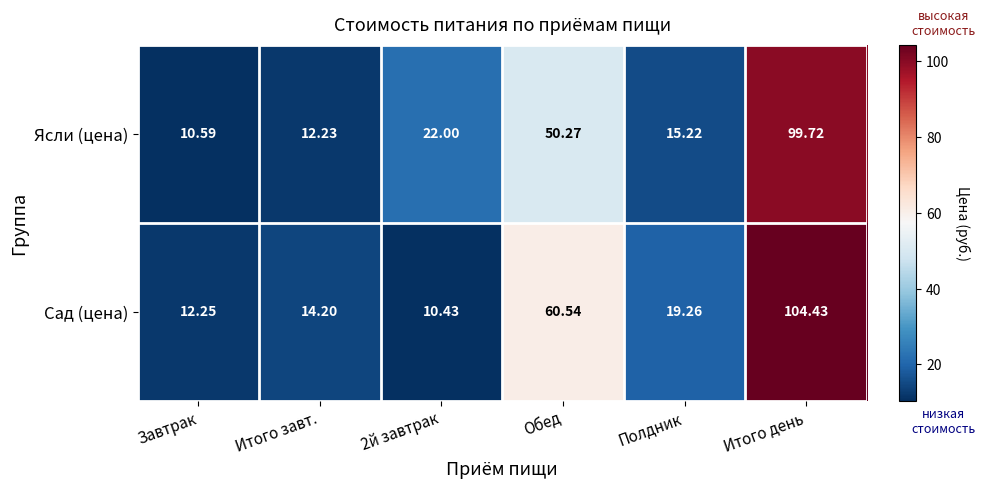

Which series has the largest range (max minus min)?

Сад (цена)